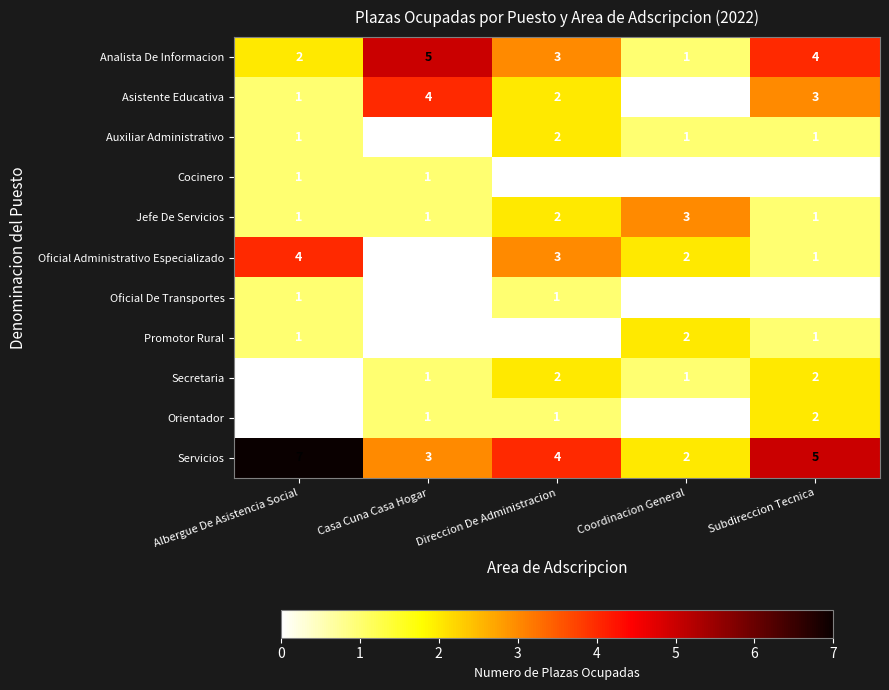

Is the value of Secretaria at Albergue De Asistencia Social greater than the value of Auxiliar Administrativo at Albergue De Asistencia Social?

No